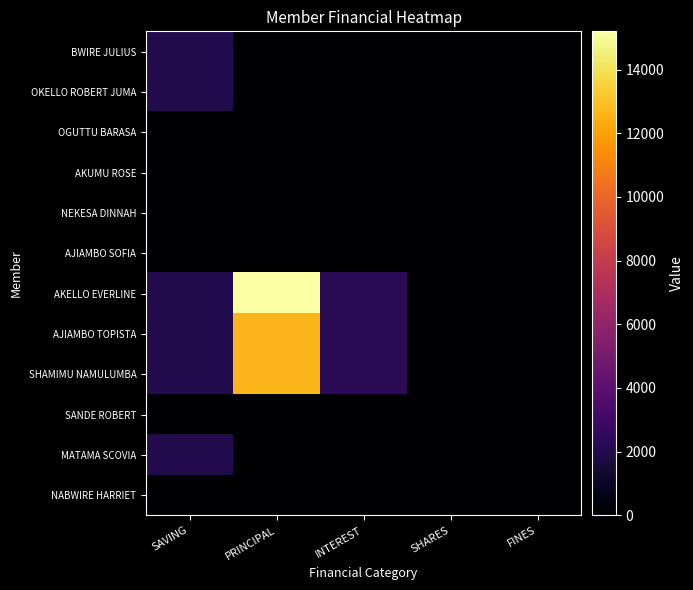

Between SAVING and SHARES, which is larger?

SAVING